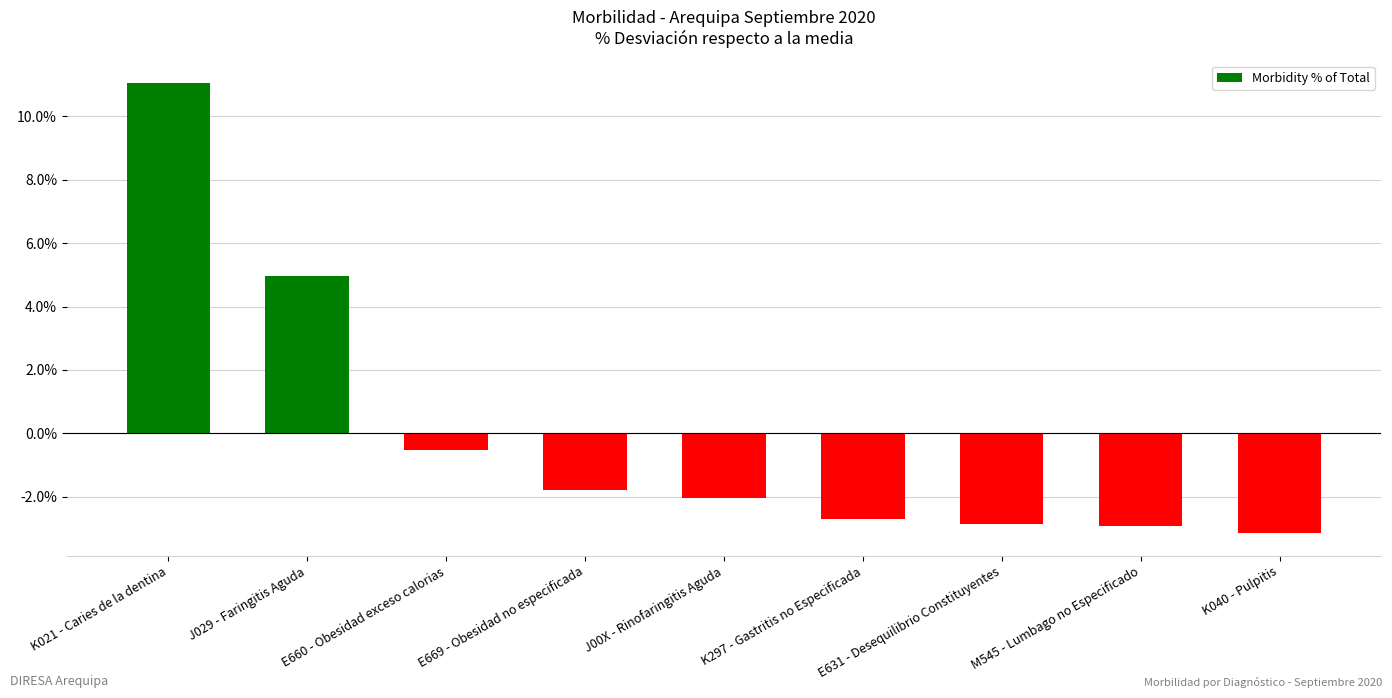

What is the difference between the values at J029 - Faringitis Aguda and J00X - Rinofaringitis Aguda?

7.0